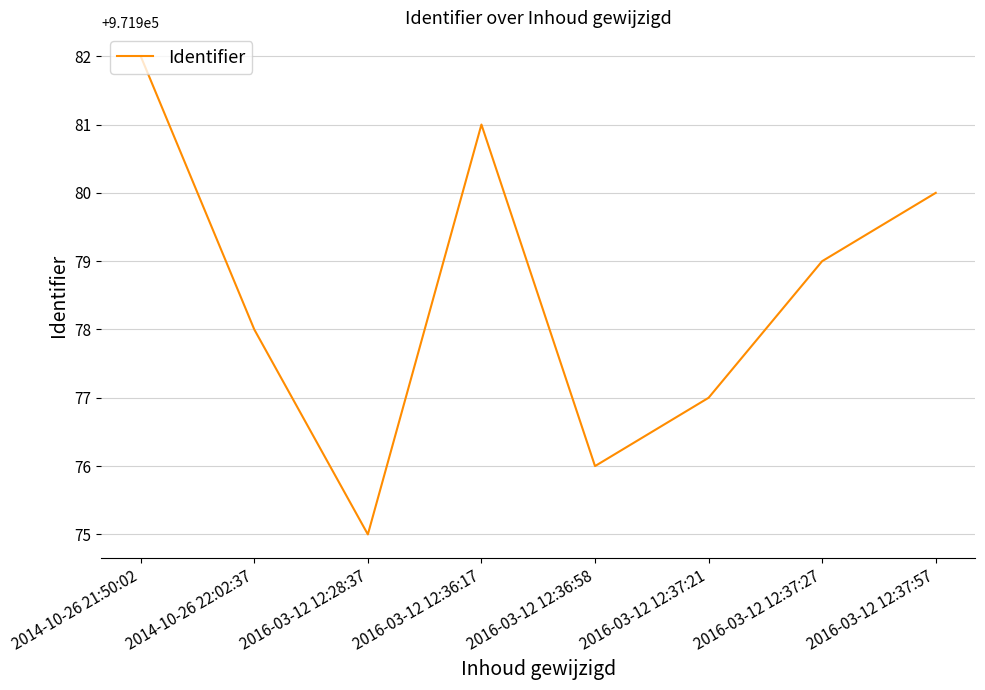

What is the difference between the second highest and minimum values?

6